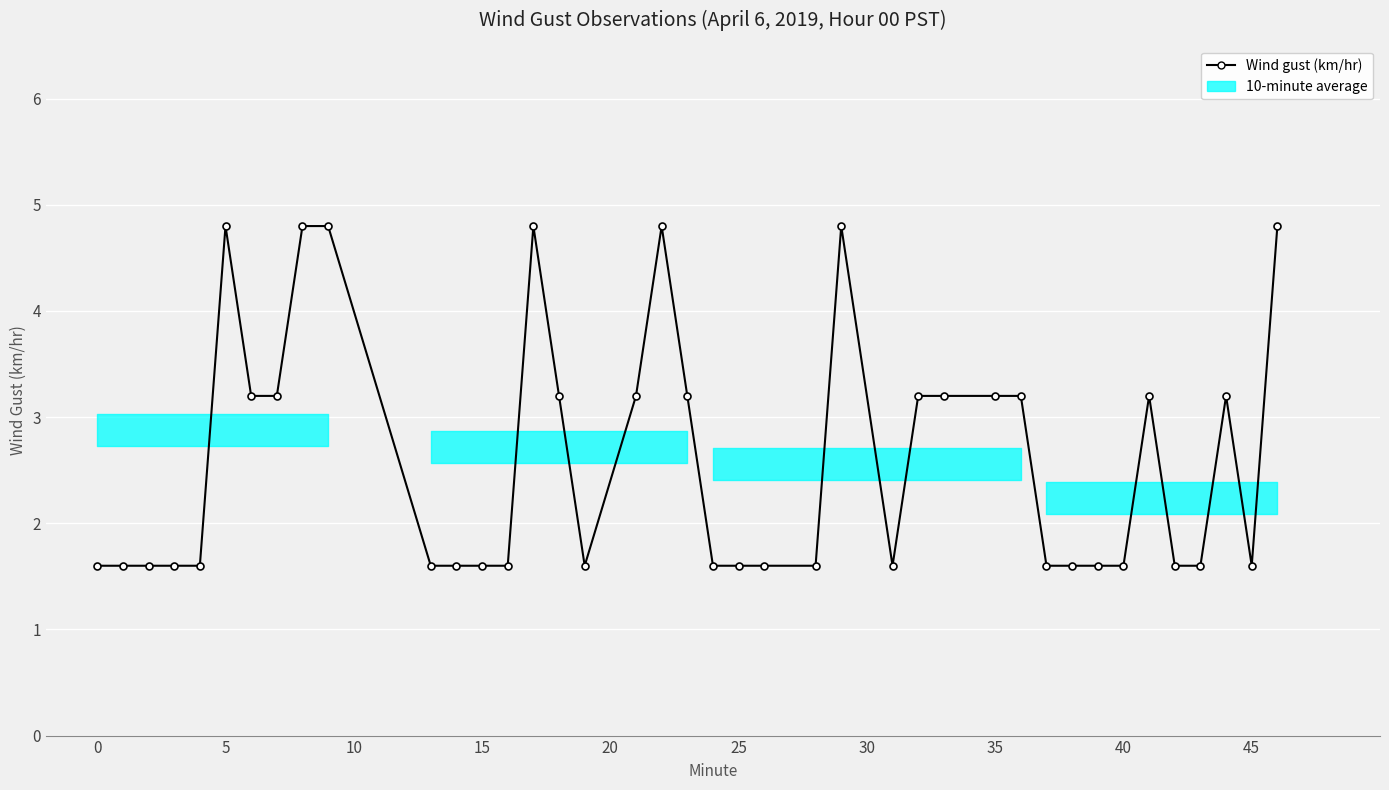

What is the greatest value displayed?

4.8